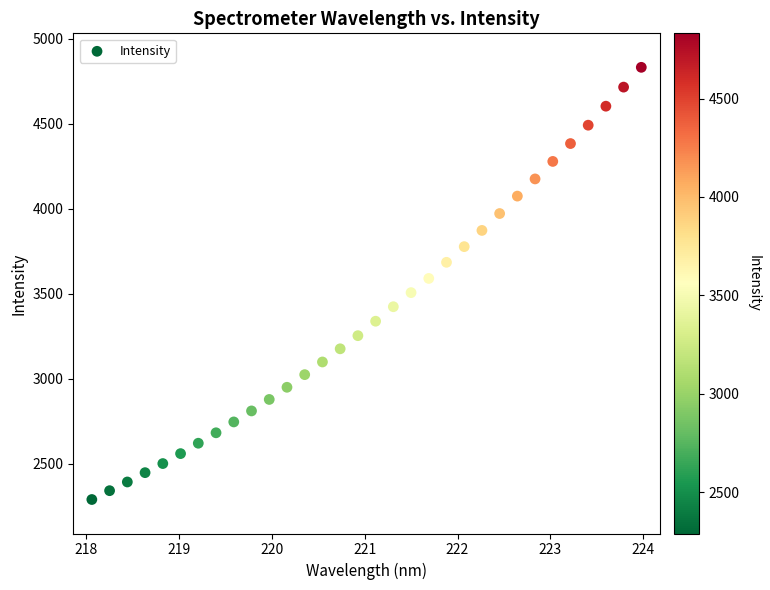

What is the range of X values (max minus min)?

5.9